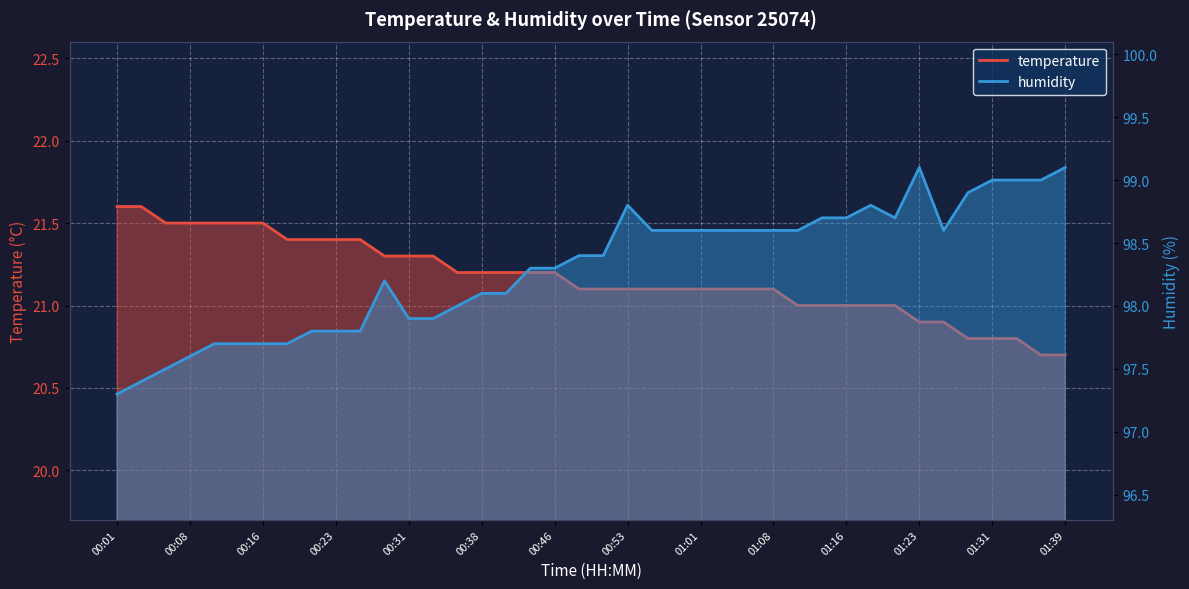

Where does the temperature series first go above 21?

00:01